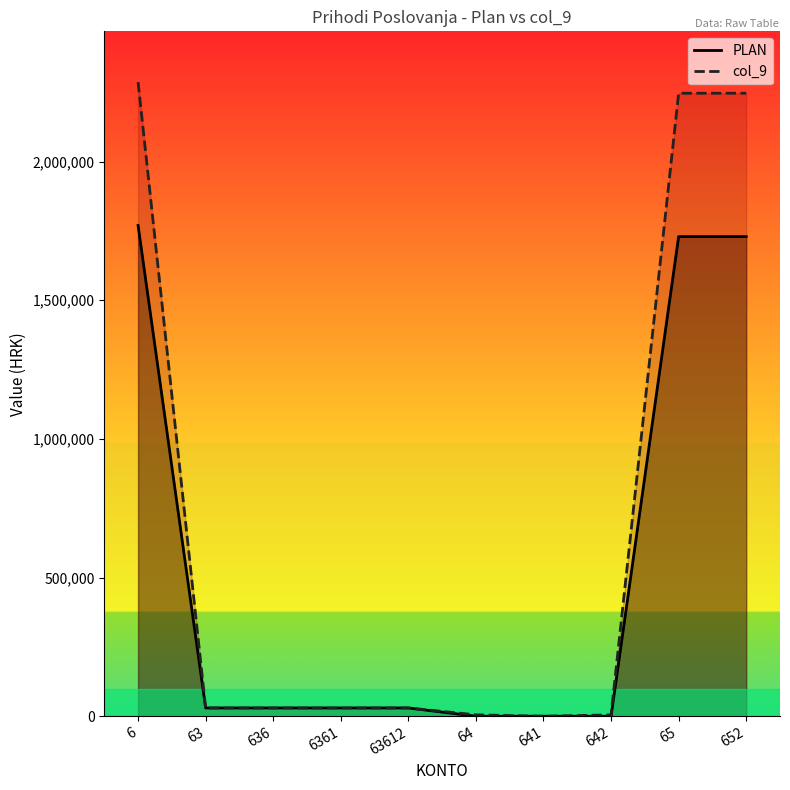

List the labels in order of PLAN value, largest first.

6, 65, 652, 63, 636, 6361, 63612, 64, 641, 642